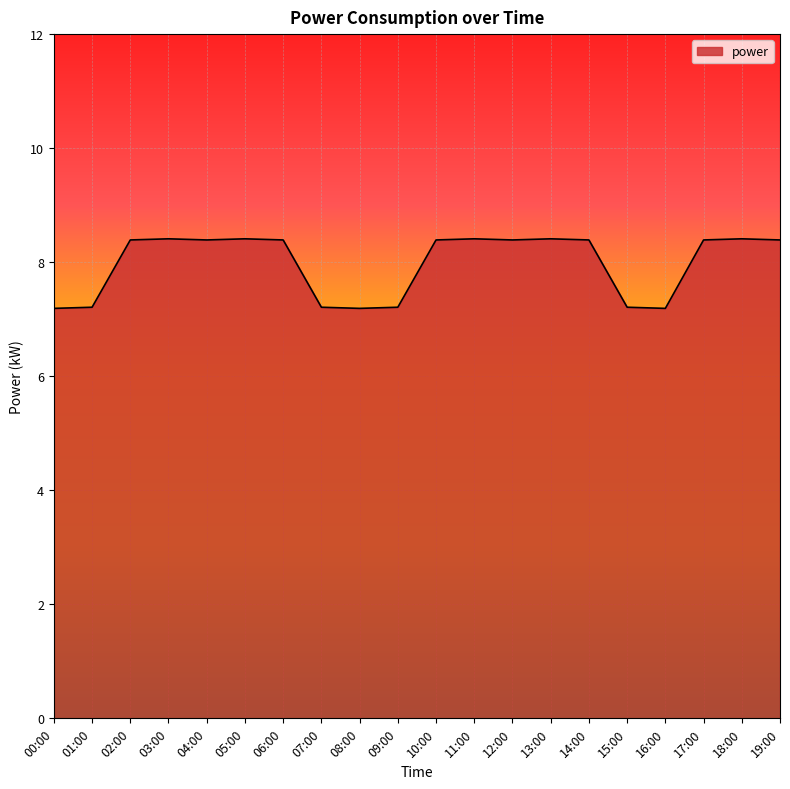

Reading right to left, transcribe all the data shown in this chart.

8.4	8.4	8.4	7.2	7.2	8.4	8.4	8.4	8.4	8.4	7.2	7.2	7.2	8.4	8.4	8.4	8.4	8.4	7.2	7.2